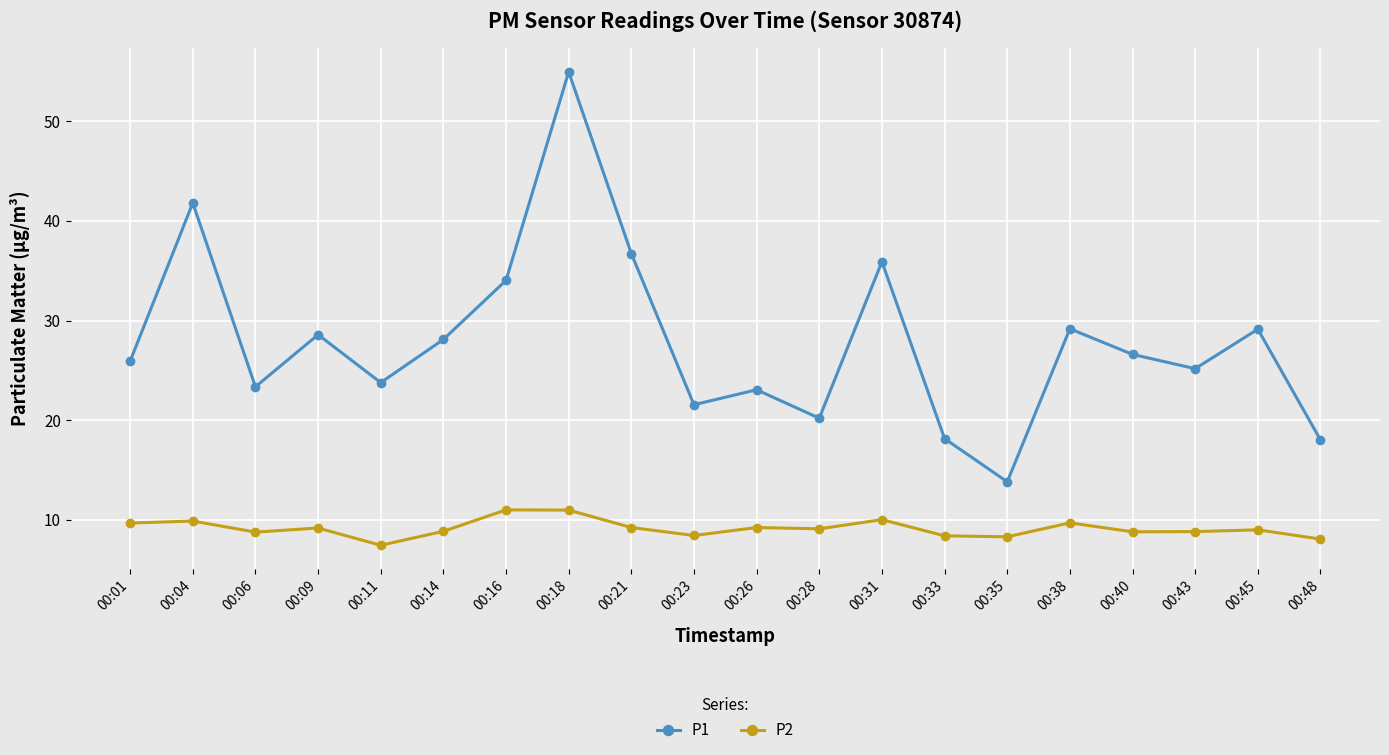

True or false: P1 and P2 intersect in this chart.

False